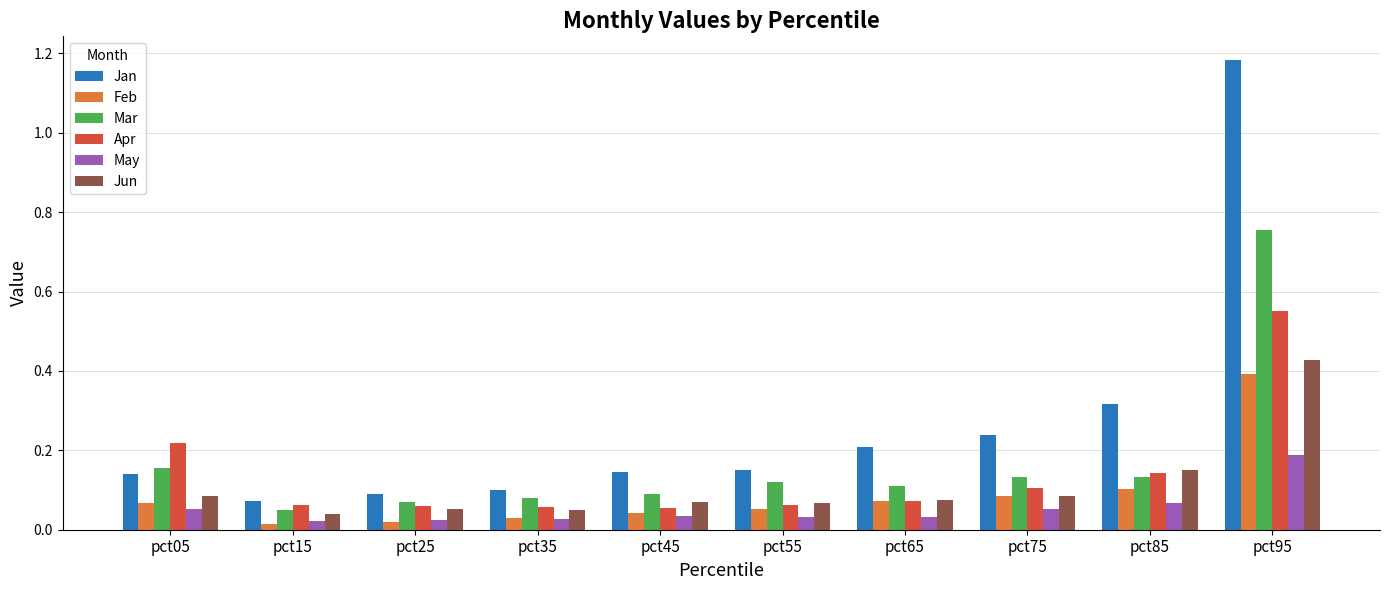

At how many categories does at least one series exceed 1?

1